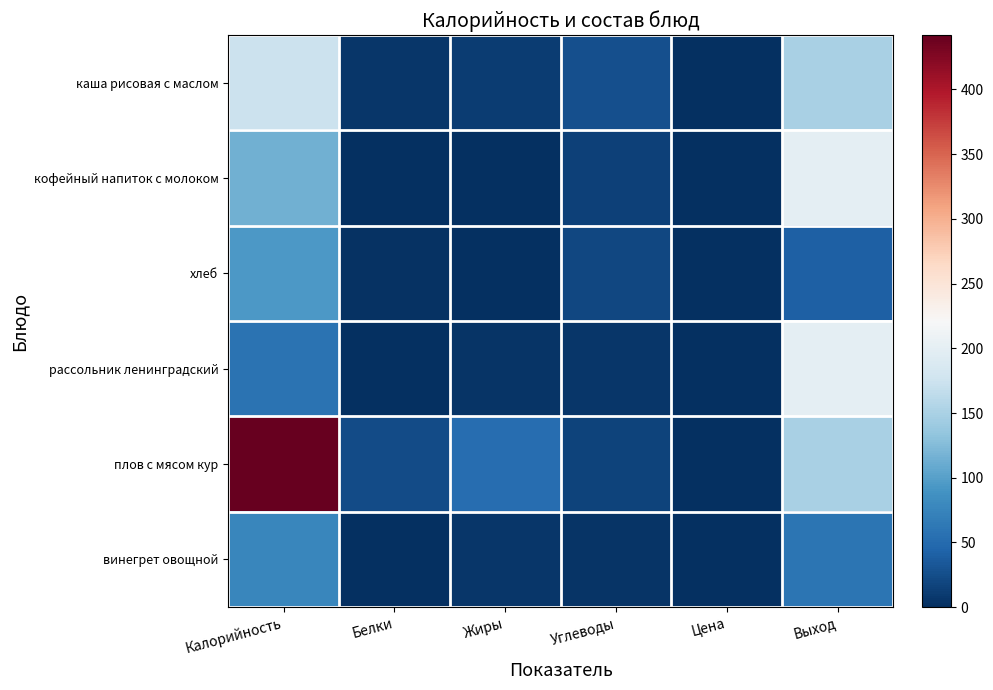

At which category is the sum across all series the highest?

Калорийность